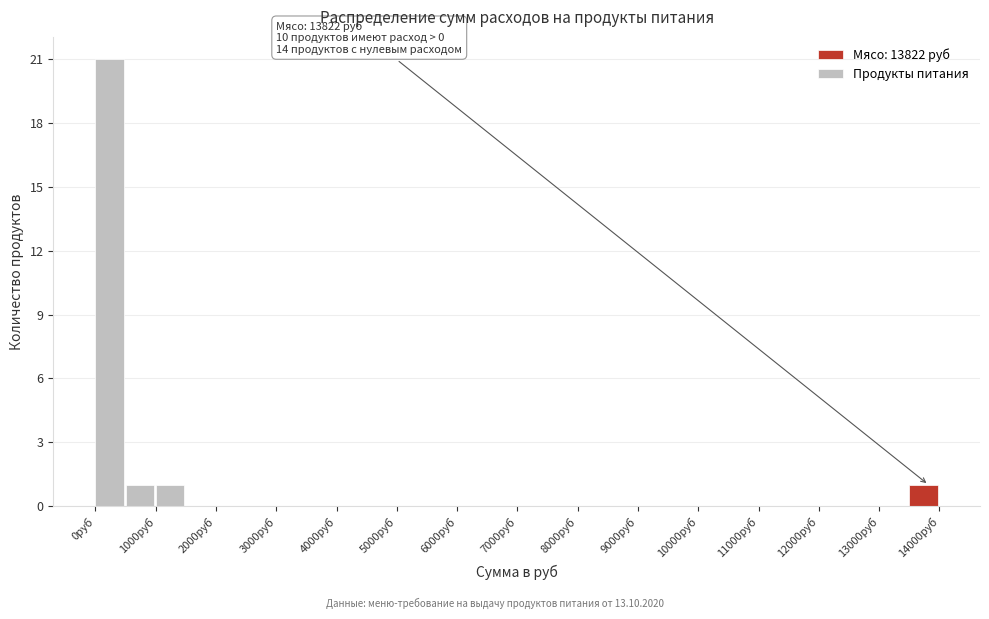

Which range on the x-axis has the tallest bar?

0 to 500